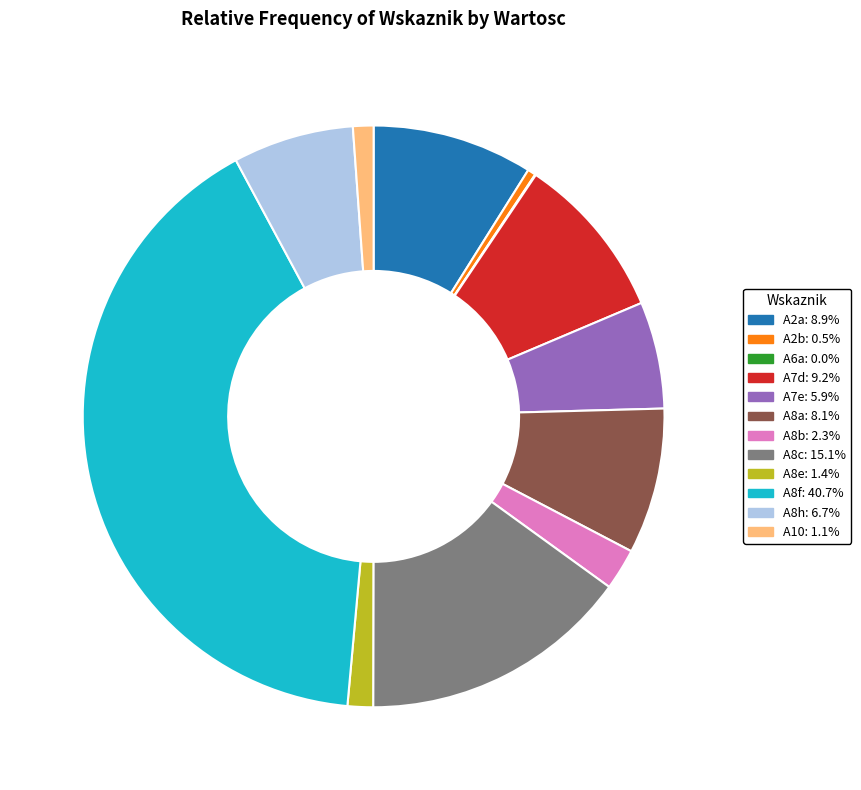

Do A2b and A8b together represent more than half of the pie?

No